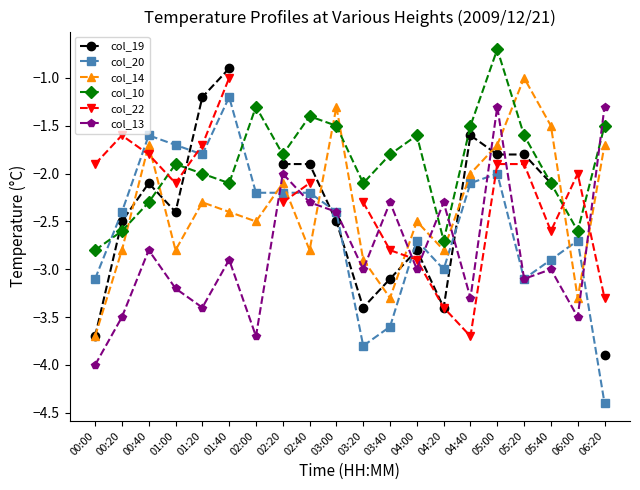

What are all the series names shown in the legend?

col_19, col_20, col_14, col_10, col_22, col_13